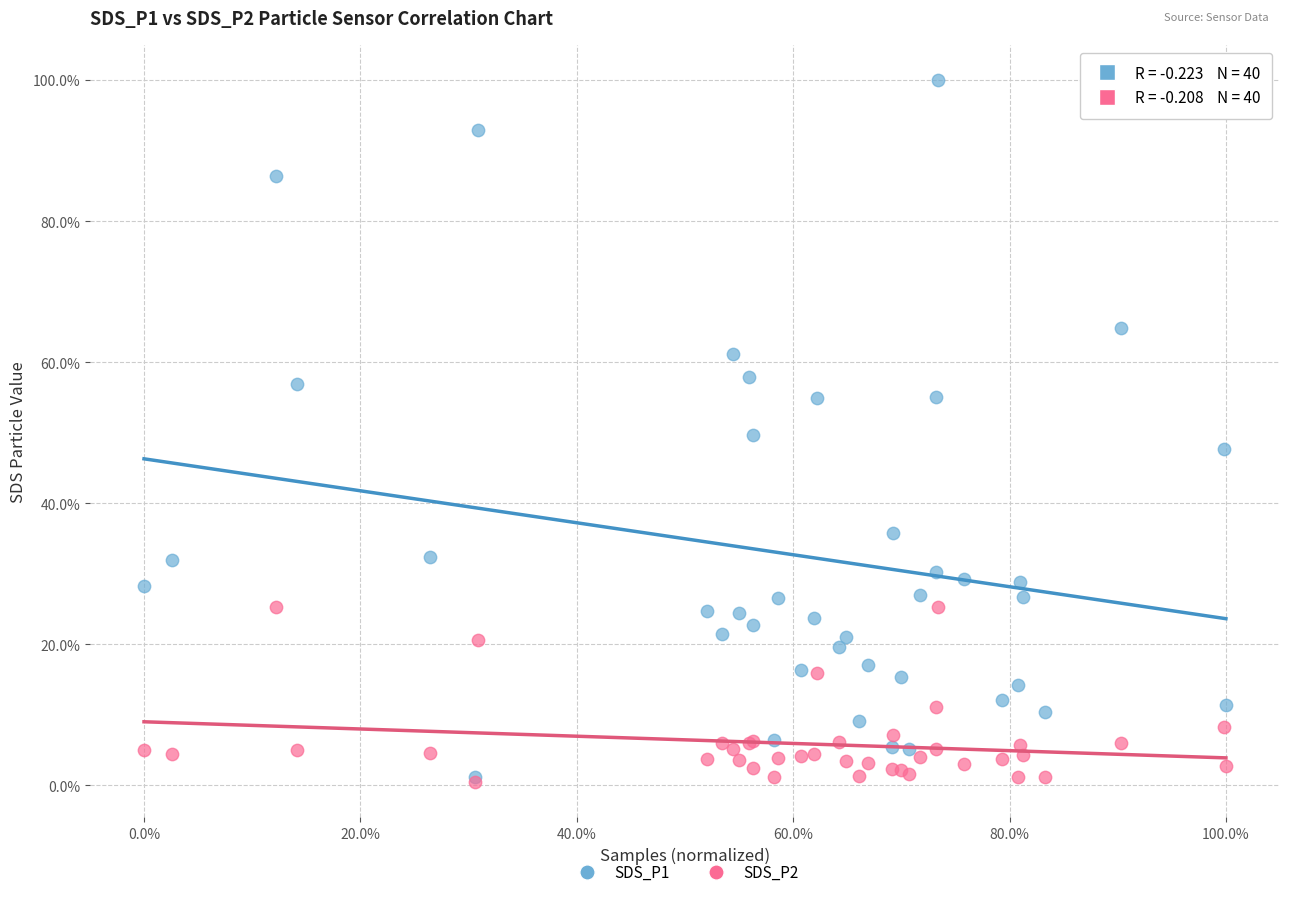

What are all the series names shown in the legend?

SDS_P1, SDS_P2